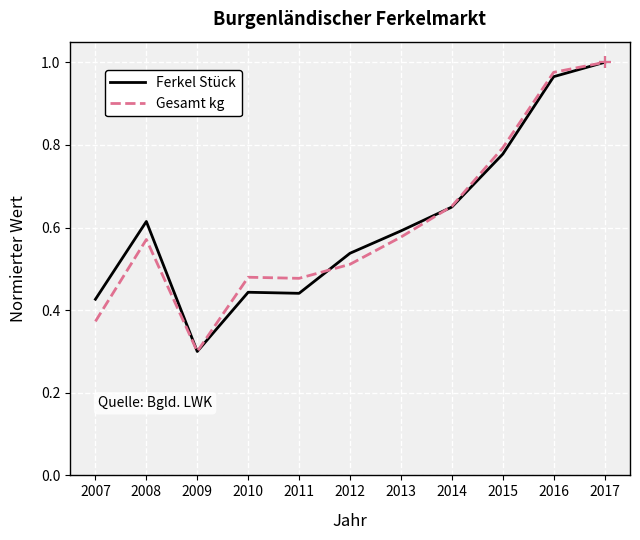

At which label does Ferkel Stück reach its peak?

2017